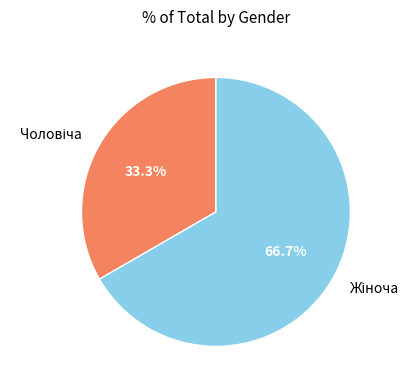

How many segments does this pie chart have?

2